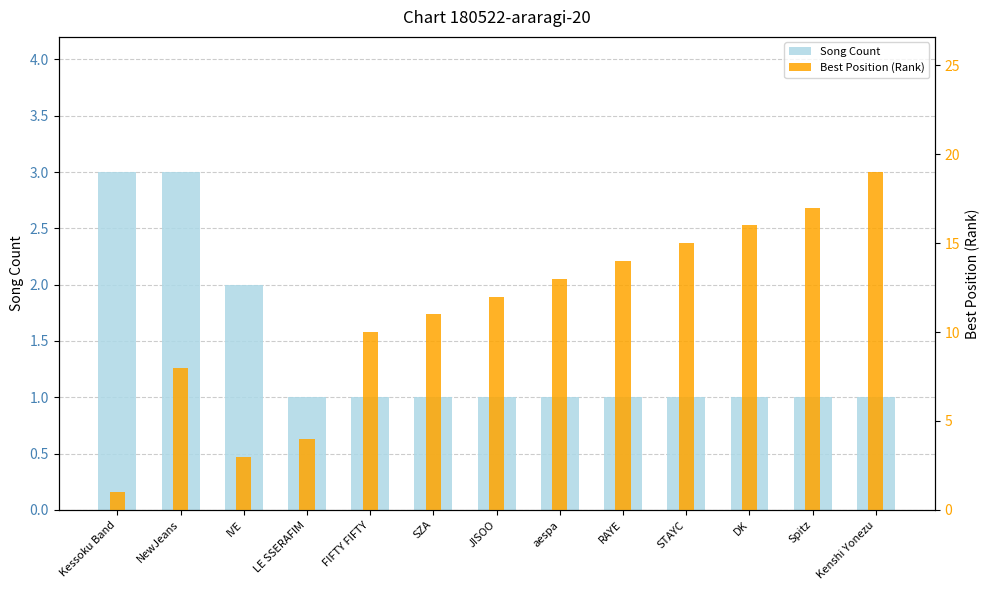

The Best Position (Rank) series shows 8 at NewJeans. True or false?

True